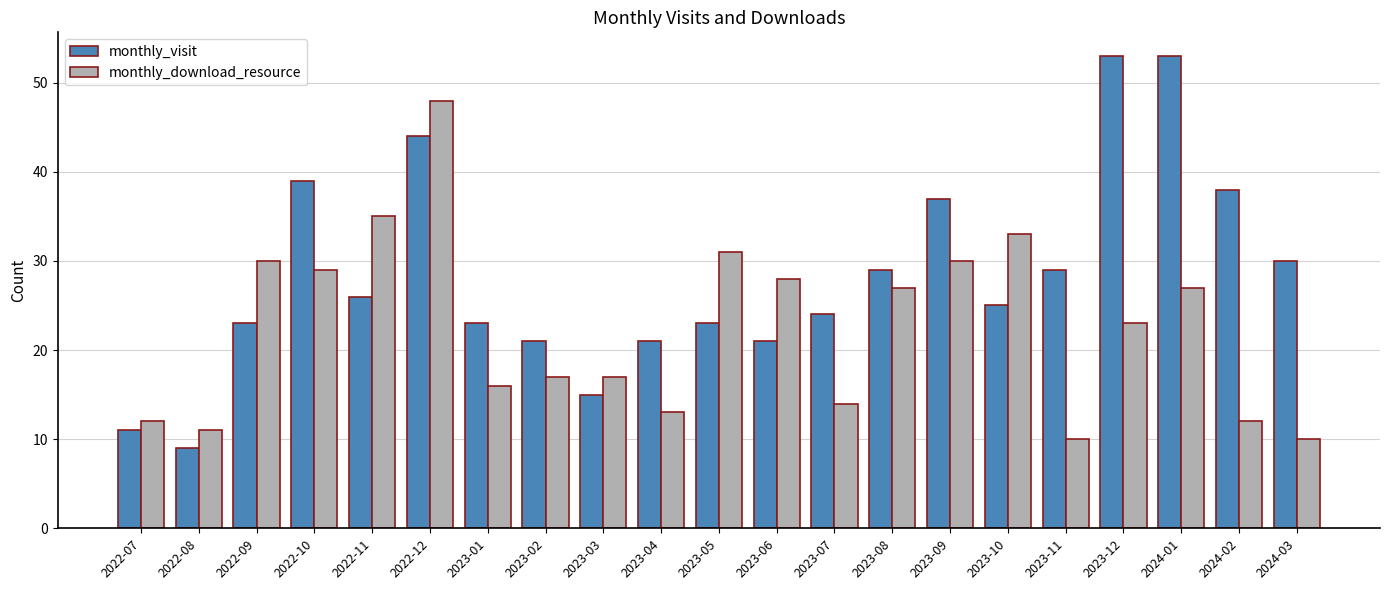

Which series has the largest total across all categories?

monthly_visit